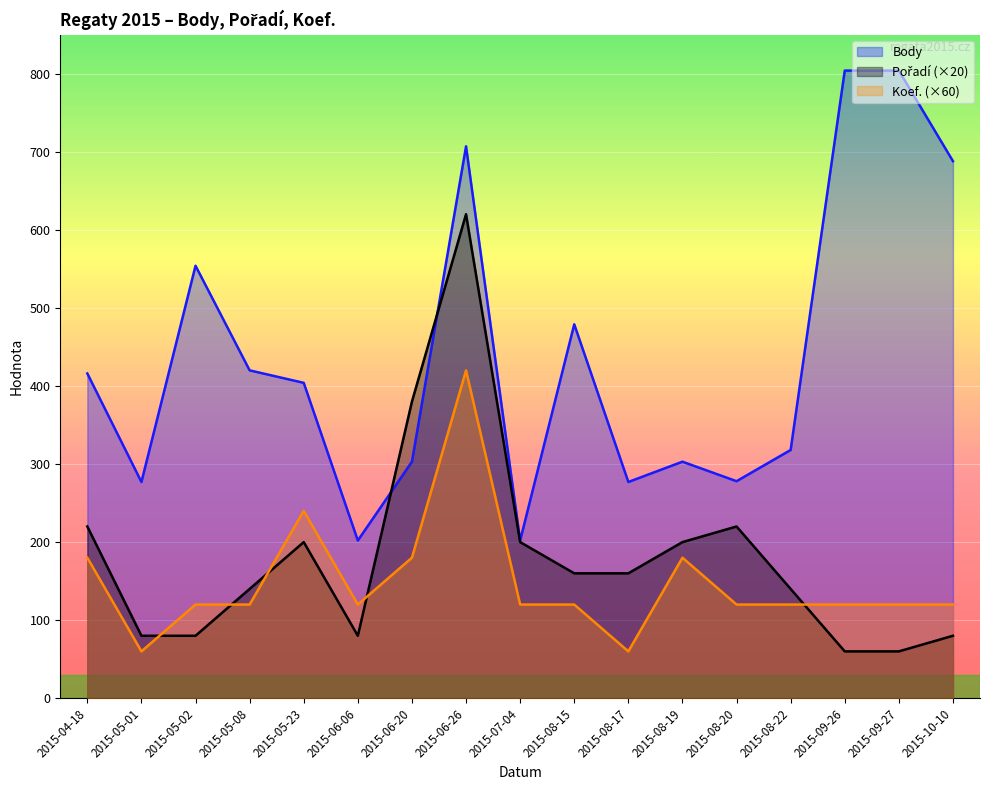

What is the difference between the Pořadí values at 2015-09-27 and 2015-08-22?

80